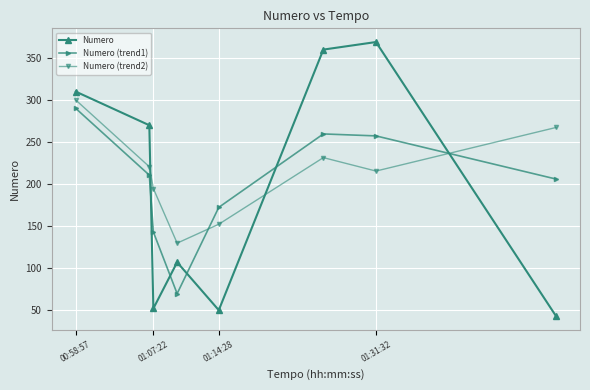

True or false: Numero (trend1) and Numero intersect in this chart.

True